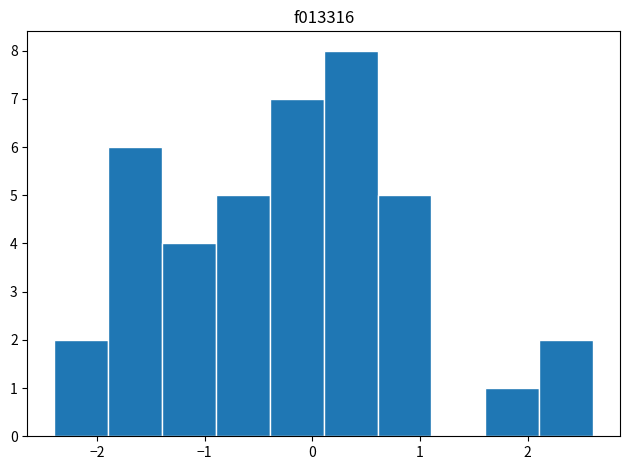

Reading left to right, transcribe this chart: for each bar, give the range it covers on the x-axis and its height. Neither the bar edges nor the heights are printed on the chart, so give them approximately, as read against the axes.

-2.4 to -1.9: 2
-1.9 to -1.4: 6
-1.4 to -0.9: 4
-0.9 to -0.4: 5
-0.4 to 0.1: 7
0.1 to 0.6: 8
0.6 to 1.1: 5
1.1 to 1.6: 0
1.6 to 2.1: 1
2.1 to 2.6: 2